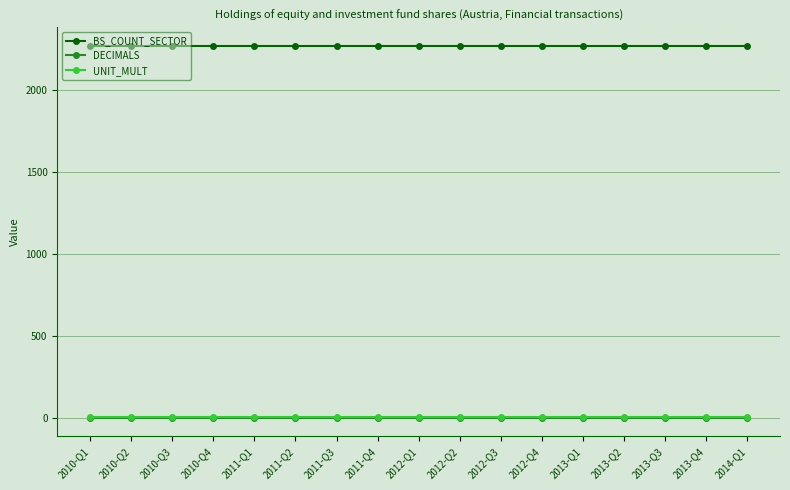

Reading right to left, list all the values displayed in this chart.

BS_COUNT_SECTOR: 2014-Q1=2271	2013-Q4=2271	2013-Q3=2271	2013-Q2=2271	2013-Q1=2271	2012-Q4=2271	2012-Q3=2271	2012-Q2=2271	2012-Q1=2271	2011-Q4=2271	2011-Q3=2271	2011-Q2=2271	2011-Q1=2271	2010-Q4=2271	2010-Q3=2271	2010-Q2=2271	2010-Q1=2271
DECIMALS: 2014-Q1=0	2013-Q4=0	2013-Q3=0	2013-Q2=0	2013-Q1=0	2012-Q4=0	2012-Q3=0	2012-Q2=0	2012-Q1=0	2011-Q4=0	2011-Q3=0	2011-Q2=0	2011-Q1=0	2010-Q4=0	2010-Q3=0	2010-Q2=0	2010-Q1=0
UNIT_MULT: 2014-Q1=6	2013-Q4=6	2013-Q3=6	2013-Q2=6	2013-Q1=6	2012-Q4=6	2012-Q3=6	2012-Q2=6	2012-Q1=6	2011-Q4=6	2011-Q3=6	2011-Q2=6	2011-Q1=6	2010-Q4=6	2010-Q3=6	2010-Q2=6	2010-Q1=6